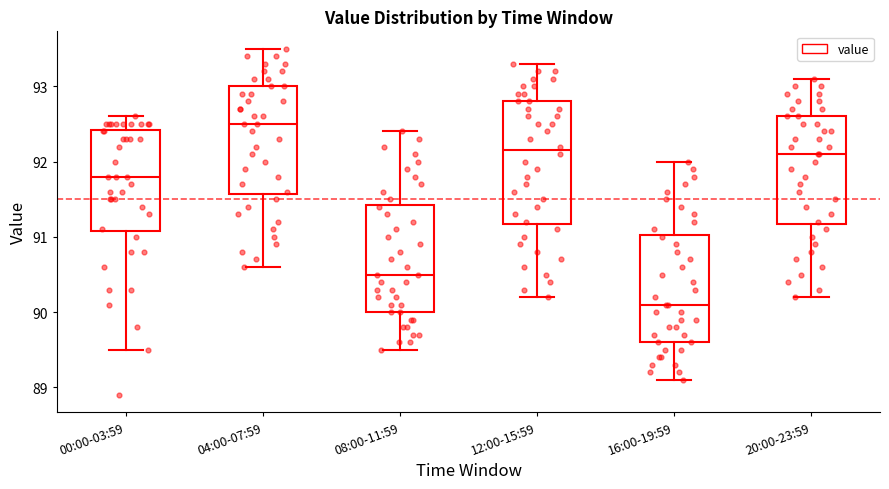

Where does the upper whisker of the box for 08:00-11:59 end on the y-axis? The values are not printed on the chart, so give them approximately, as read against the axis.

92.4